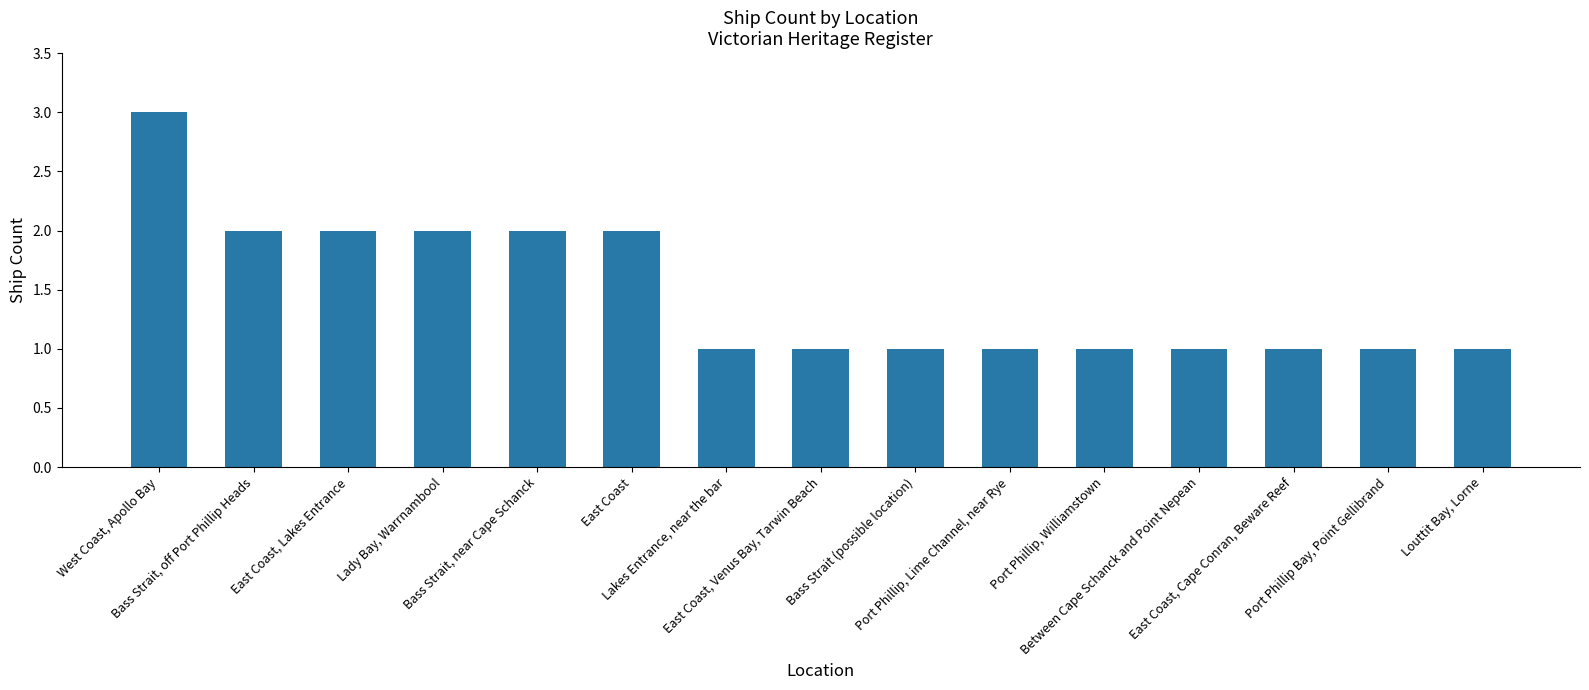

What is the value of the 11th bar from the left?

1